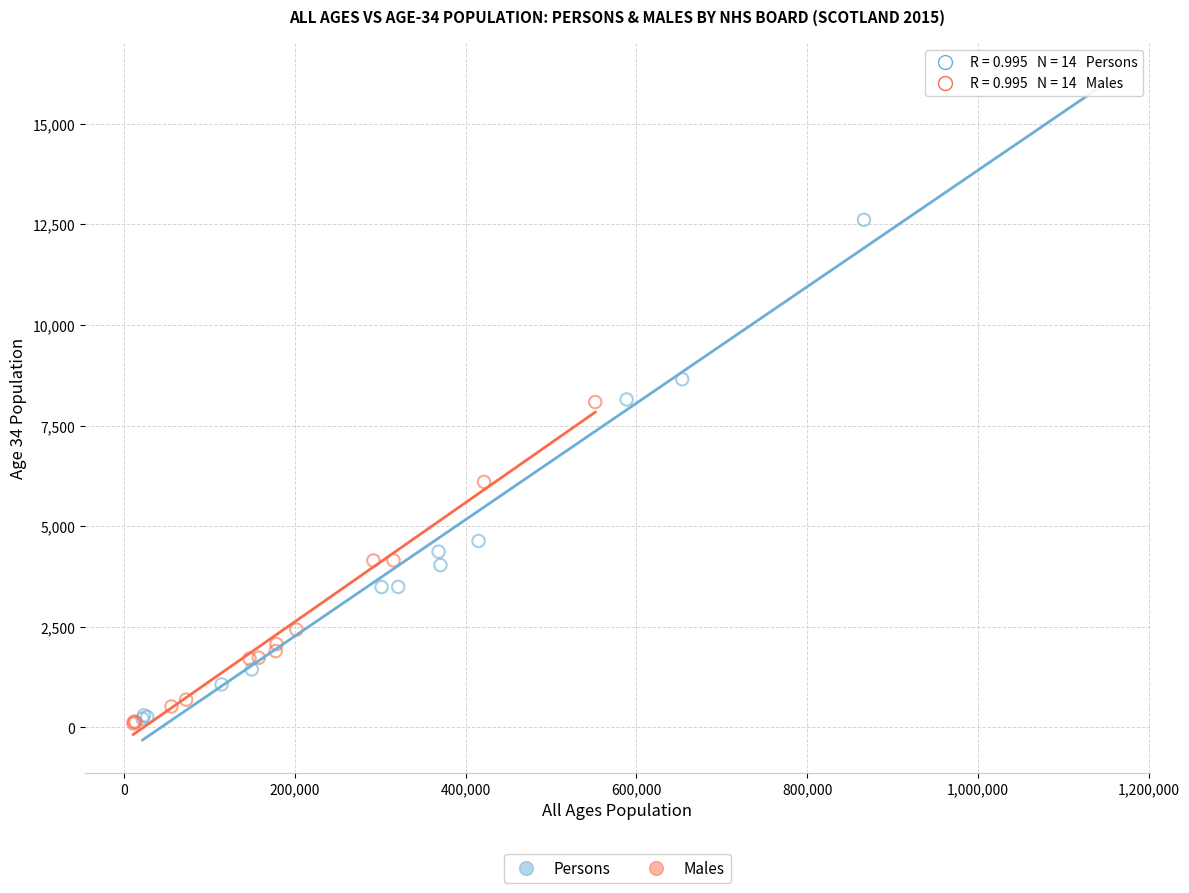

Which series contains the highest Y value?

Persons